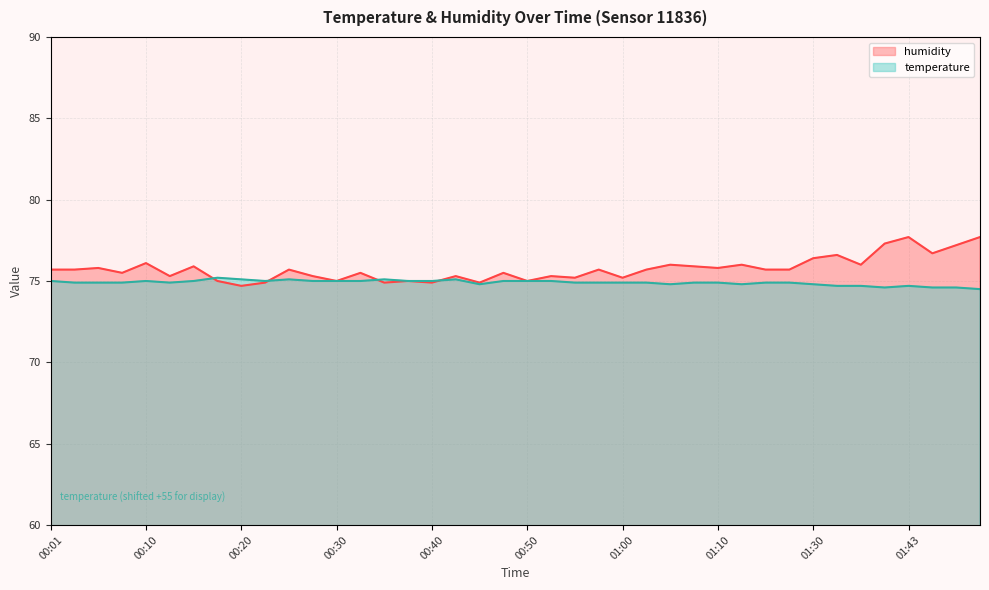

Rank the series at 01:00 from lowest to highest value.

temperature, humidity